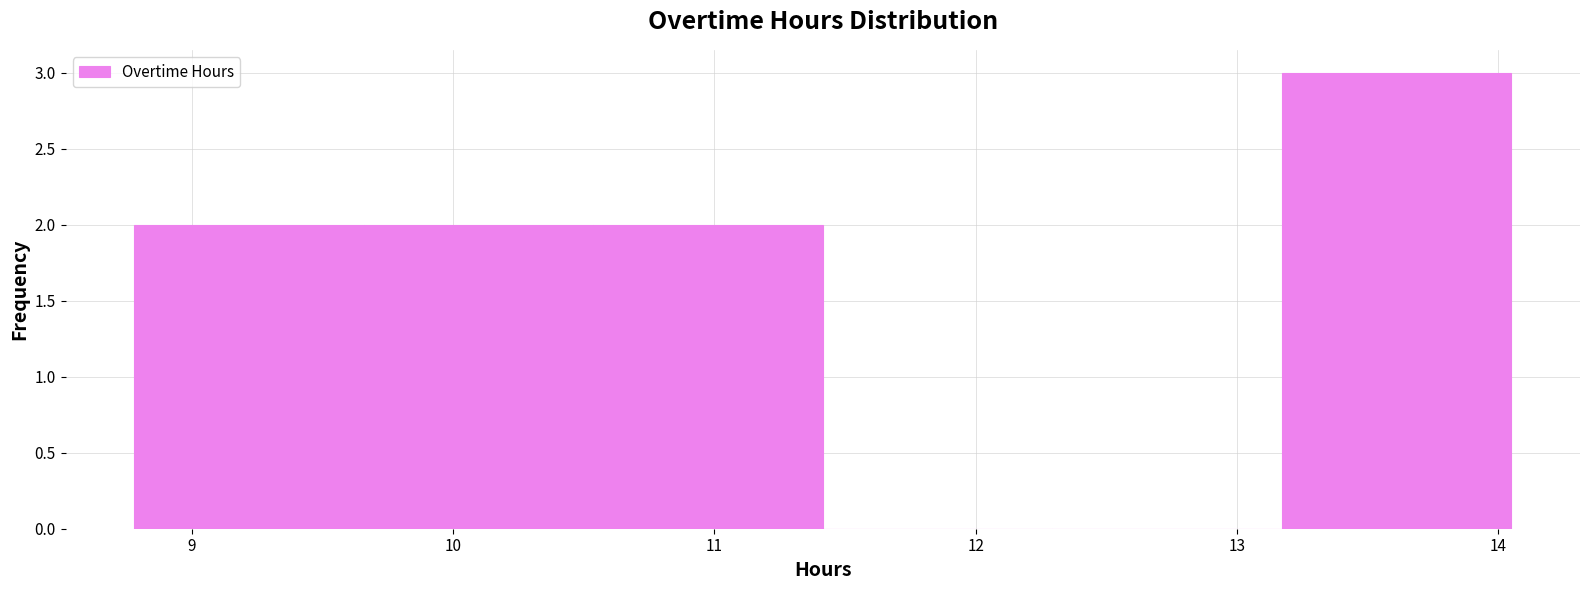

Which range on the x-axis has the tallest bar?

13.2 to 14.1